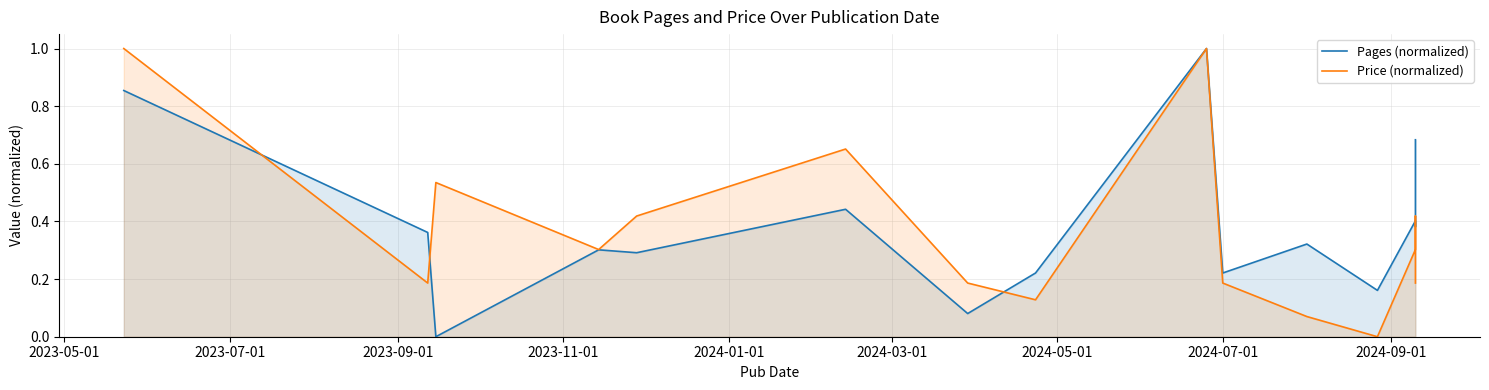

Reading left to right, what are all the values shown in this chart?

Pages (normalized): 0.9	0.4	0.0	0.3	0.3	0.4	0.1	0.2	1.0	0.2	0.3	0.2	0.4	0.4	0.7
Price (normalized): 1.0	0.2	0.5	0.3	0.4	0.7	0.2	0.1	1.0	0.2	0.1	0.0	0.3	0.4	0.2